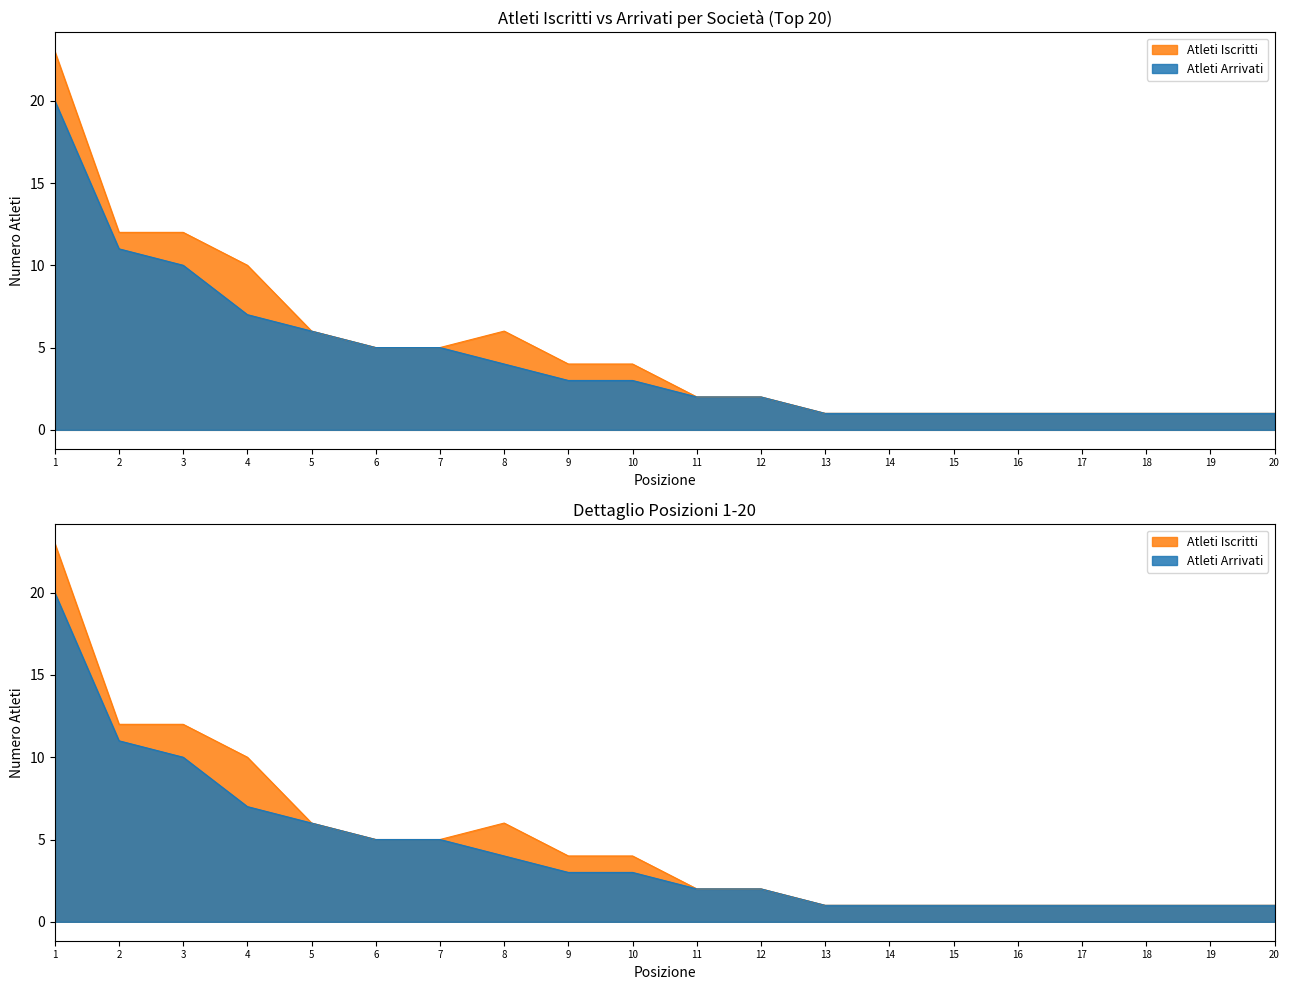

How many series are shown in this chart?

2